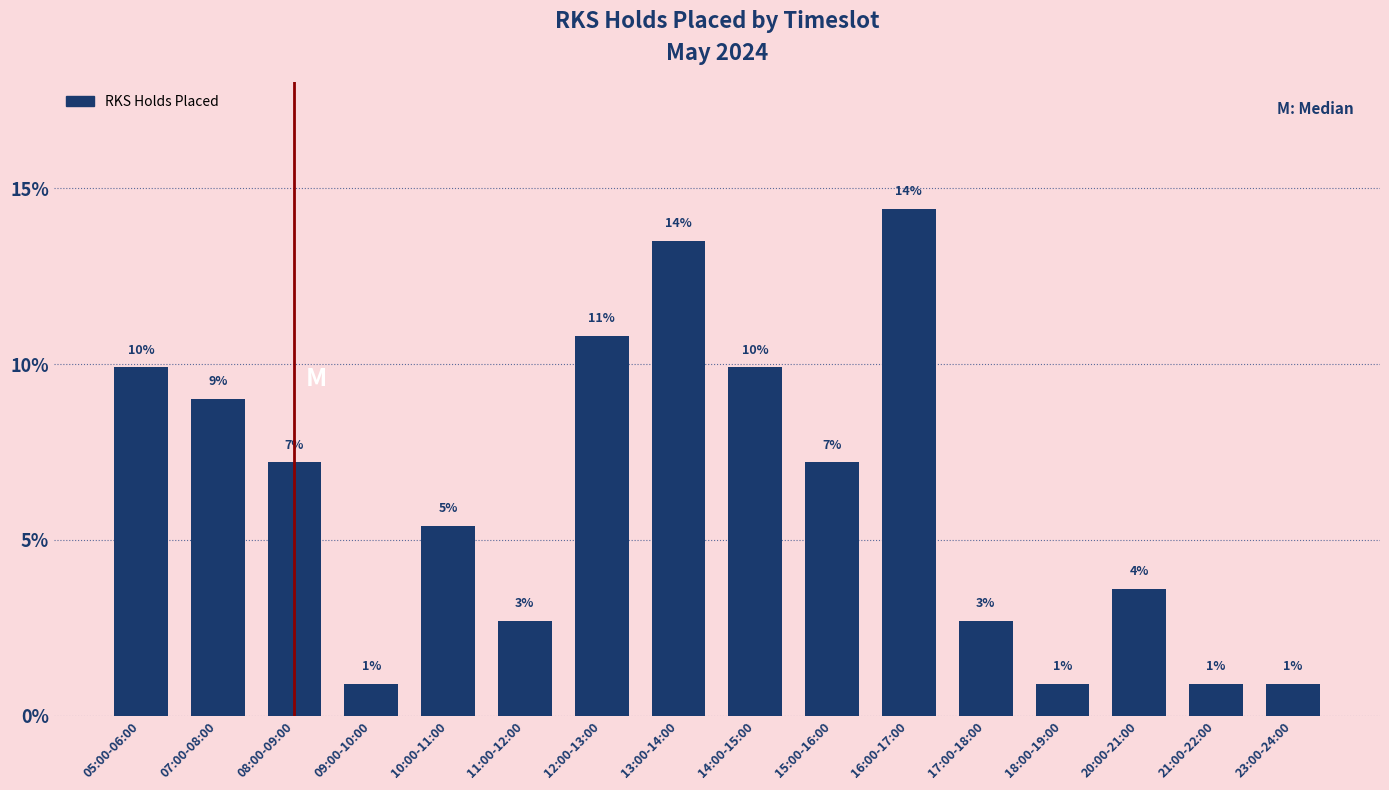

How many bars are there in total?

16